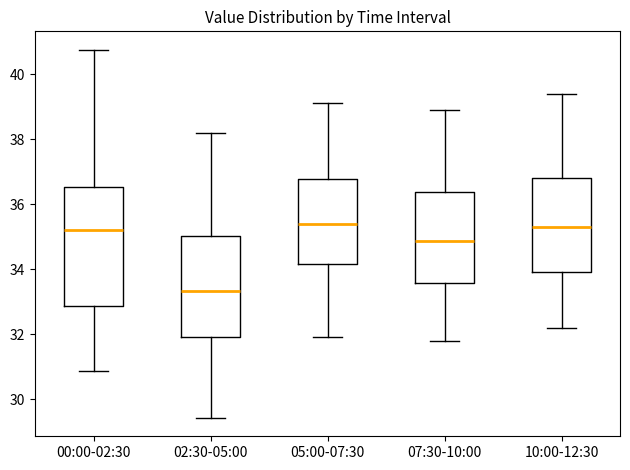

Reading left to right, read every box against the y-axis: the position of its median line, the range the box covers, and the ends of its whiskers. The values are not printed on the chart, so give them approximately, as read against the axis.

00:00-02:30: median 35.2, box 32.8 to 36.6, whiskers 30.8 to 40.8
02:30-05:00: median 33.4, box 32.0 to 35.0, whiskers 29.4 to 38.2
05:00-07:30: median 35.4, box 34.2 to 36.8, whiskers 32.0 to 39.2
07:30-10:00: median 34.8, box 33.6 to 36.4, whiskers 31.8 to 39.0
10:00-12:30: median 35.4, box 34.0 to 36.8, whiskers 32.2 to 39.4